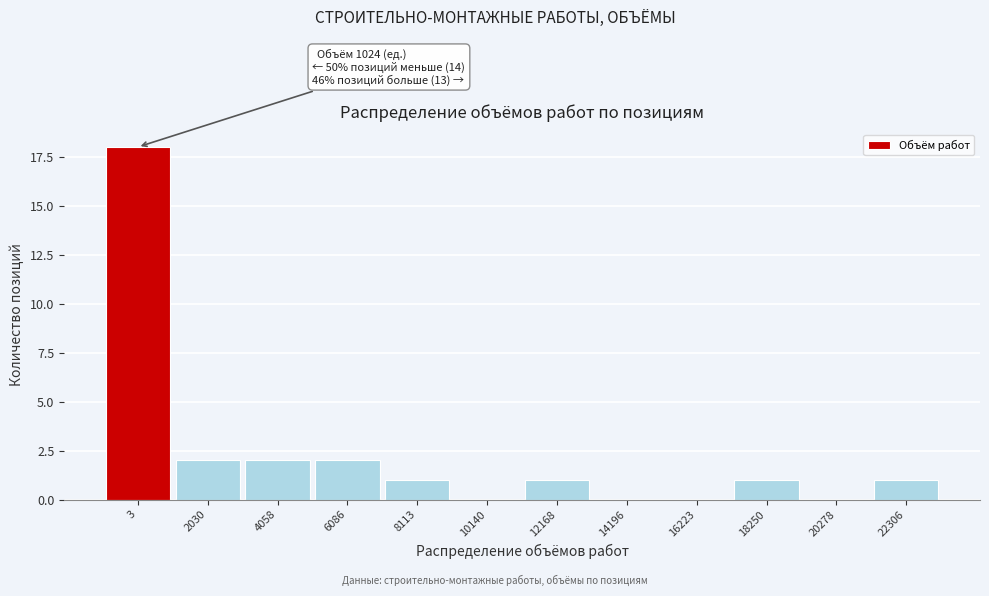

Reading left to right, transcribe all the data shown in this chart.

3=18	2030=2	4058=2	6086=2	8113=1	10140=0	12168=1	14196=0	16223=0	18250=1	20278=0	22306=1